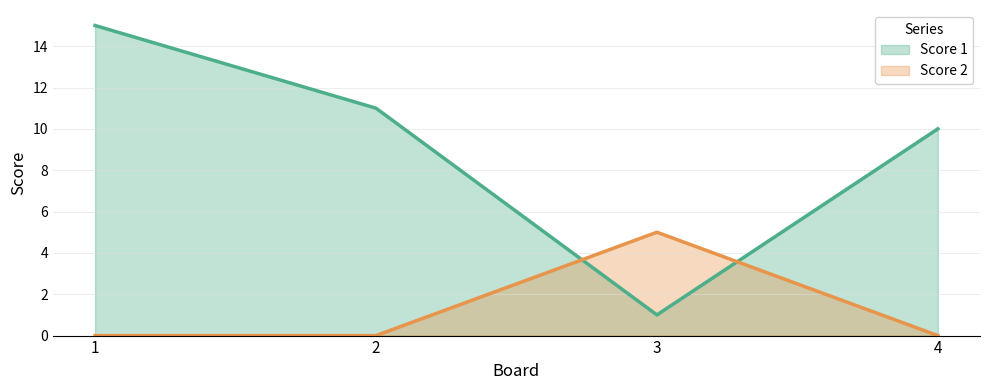

Which category has the lowest value across all series?

1